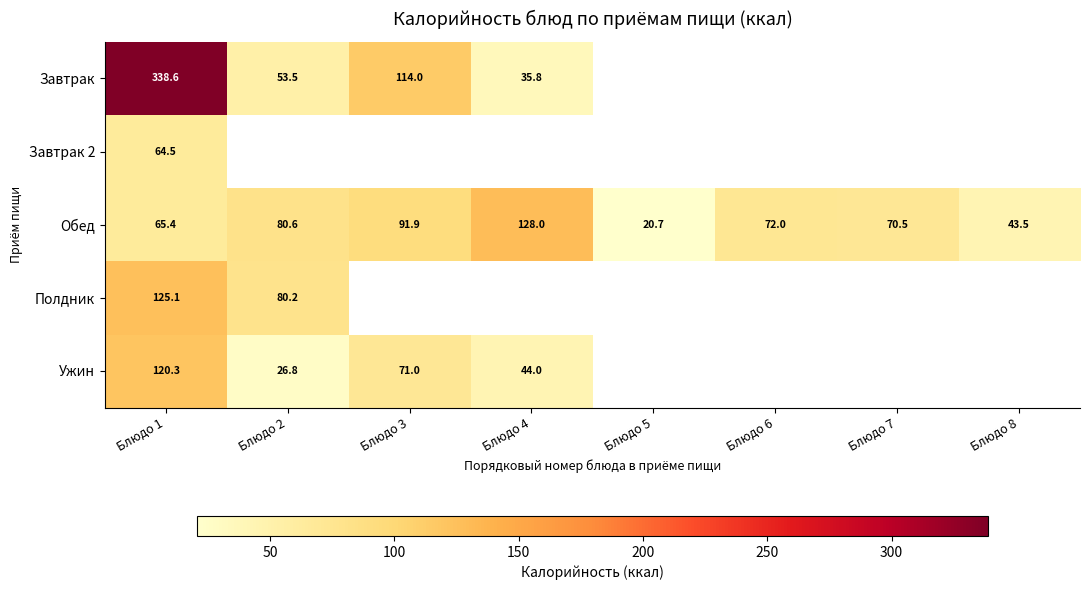

What is the difference between the Обед values at Блюдо 2 and Блюдо 3?

11.3